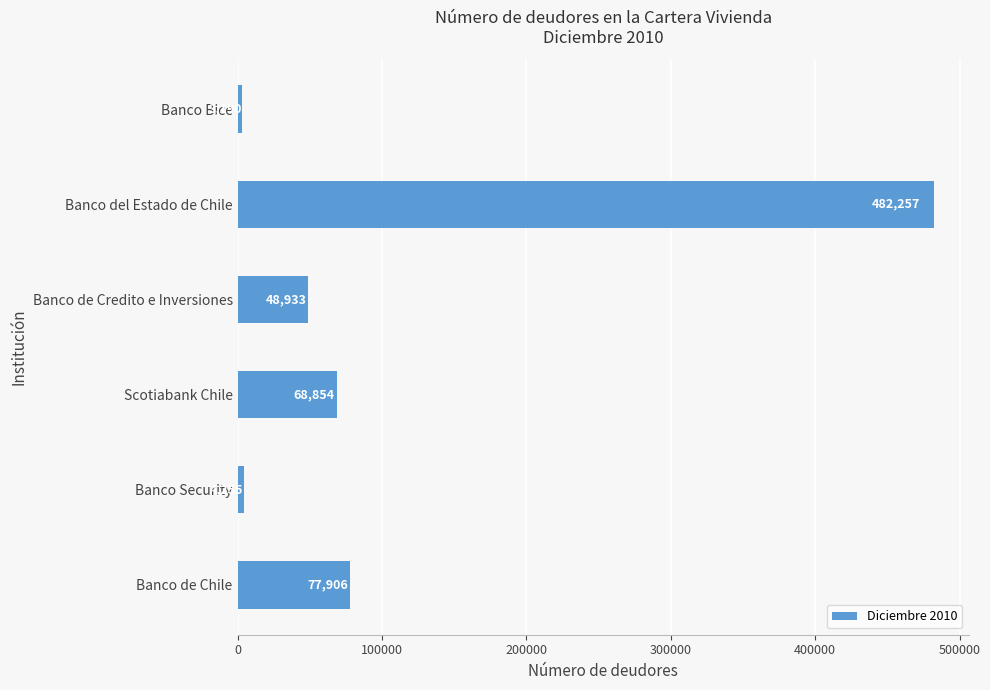

Rank the categories by value from lowest to highest.

Banco Bice, Banco Security, Banco de Credito e Inversiones, Scotiabank Chile, Banco de Chile, Banco del Estado de Chile